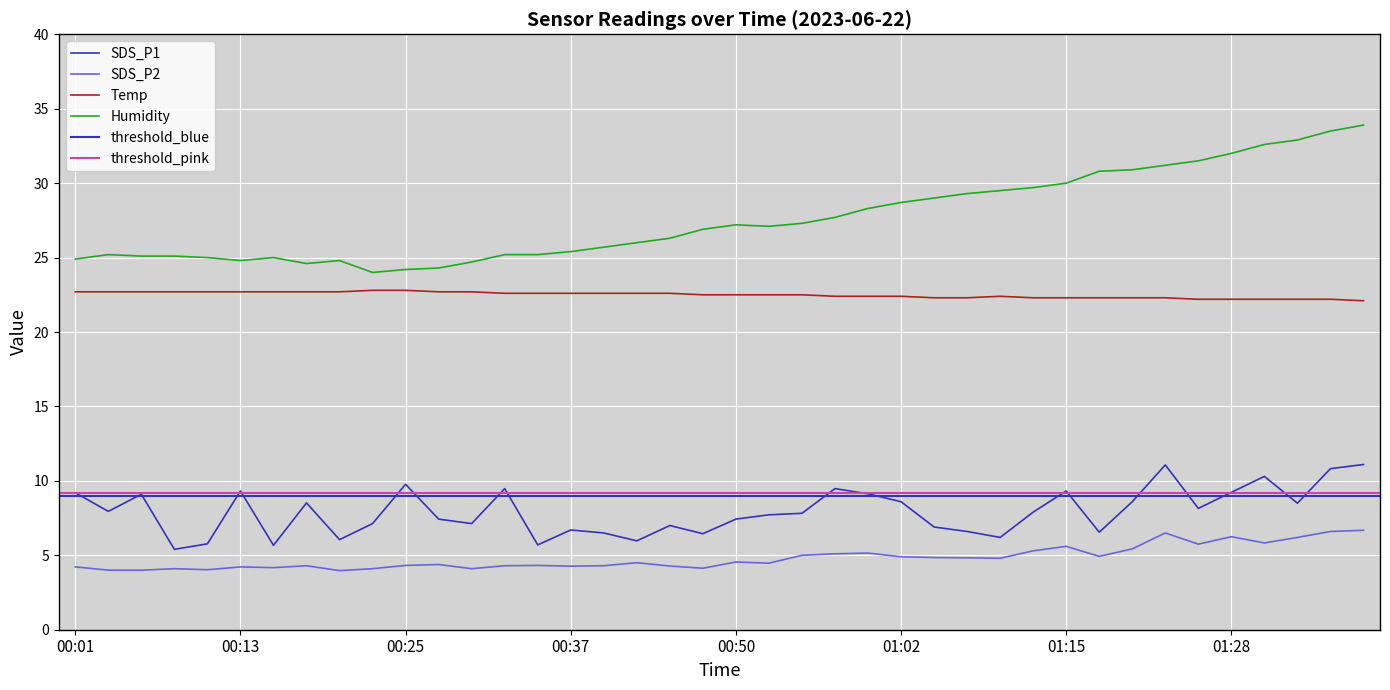

Between 00:28 and 00:50, which series saw the biggest shift?

Humidity